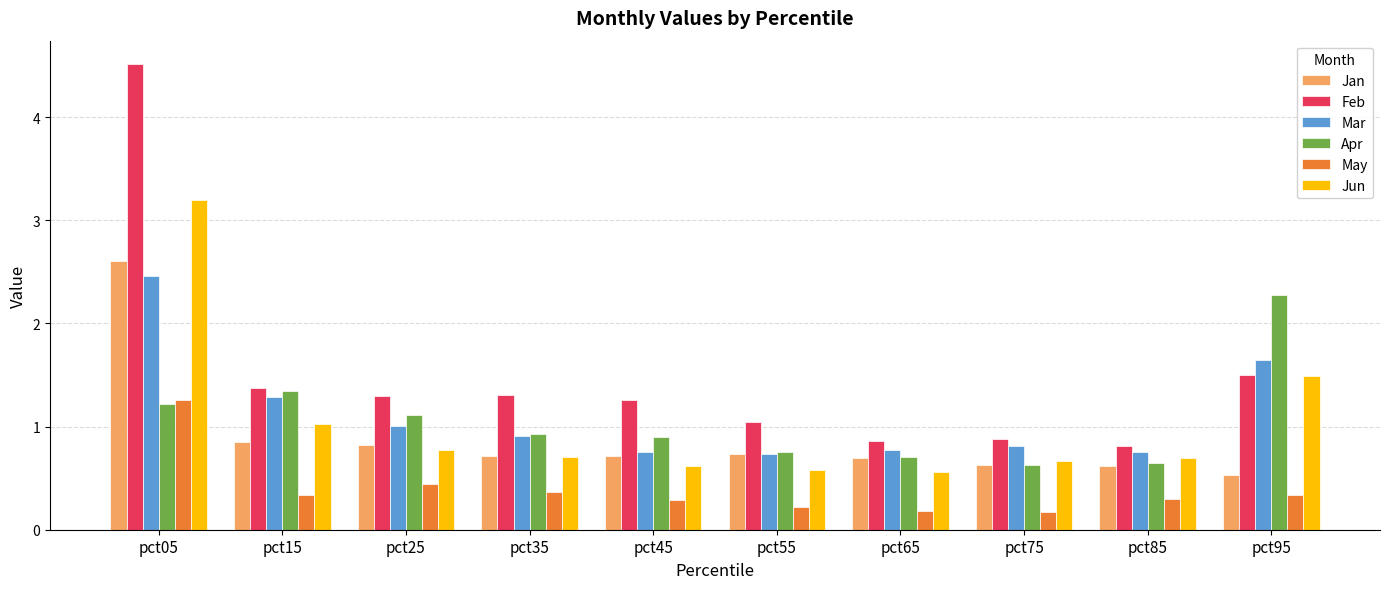

How many data points does each series have?

10